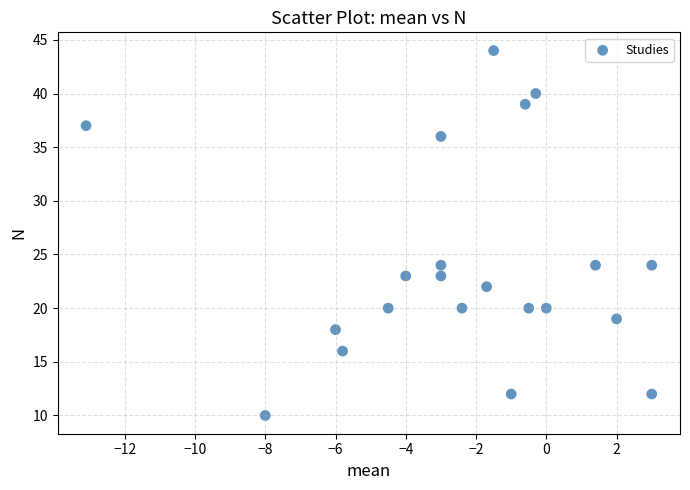

What is the range of Y values (max minus min)?

34